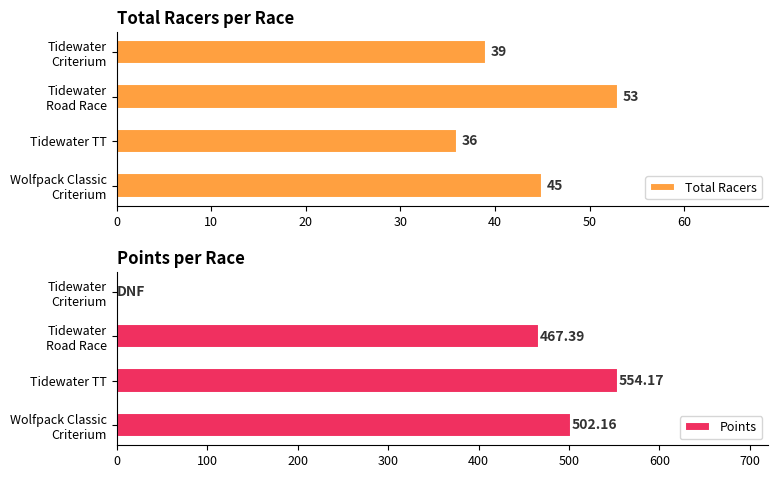

Reading right to left, transcribe all the data shown in this chart.

Total Racers: 39.0	53.0	36.0	45.0
Points: 0.0	467.4	554.2	502.2